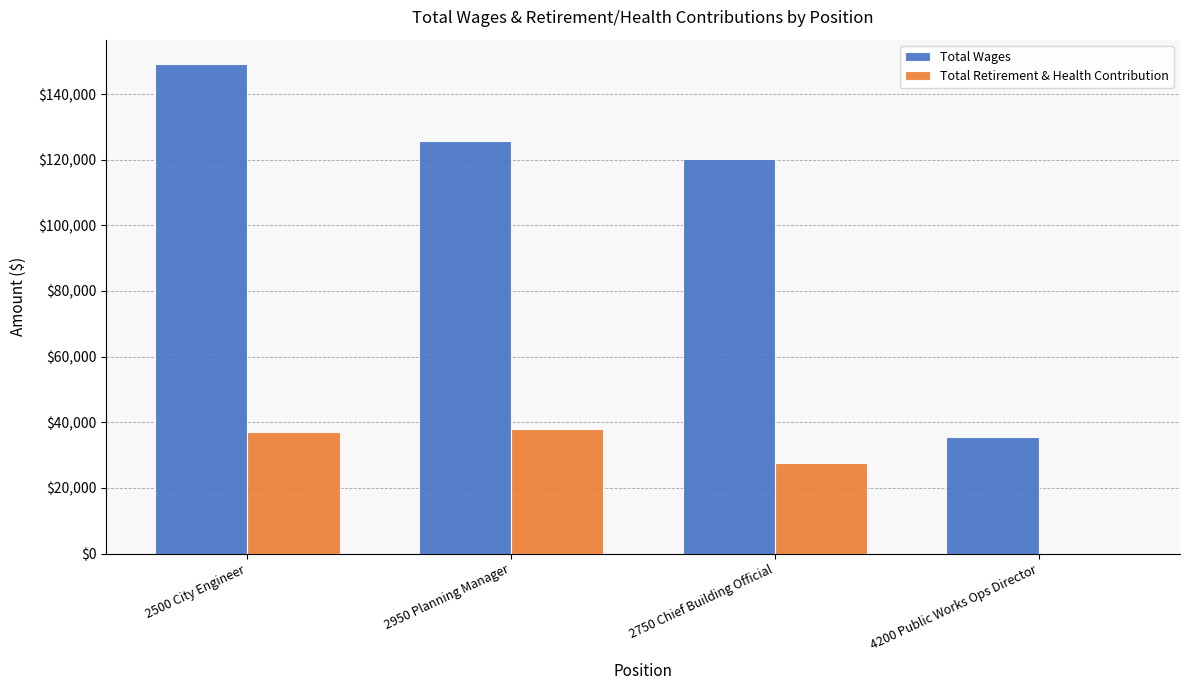

At which category does the chart reach its peak across all series?

2500 City Engineer